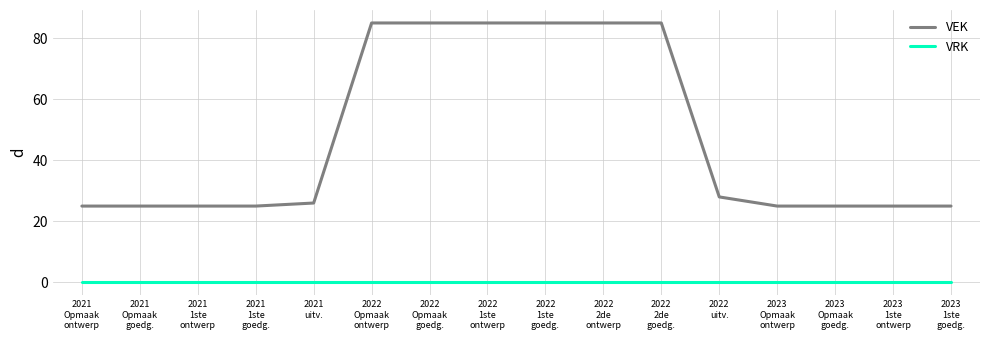

True or false: VRK and VEK intersect in this chart.

False